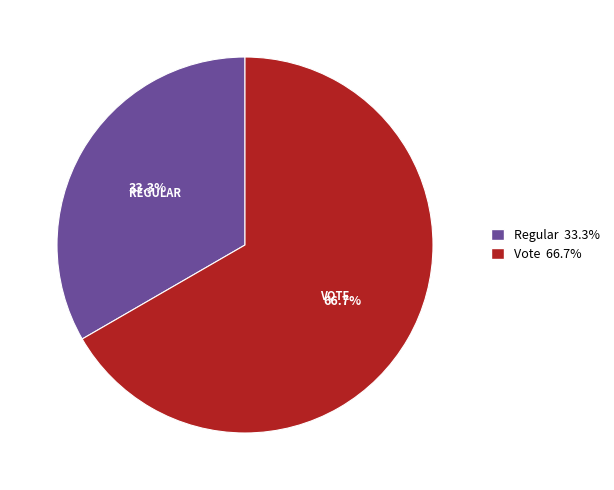

How much of the chart is everything except Regular?

66.7%